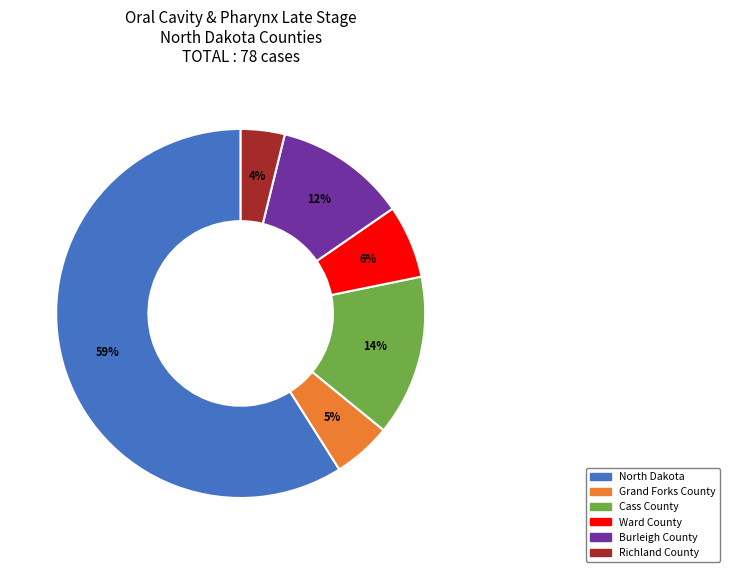

How many segments does this pie chart have?

6